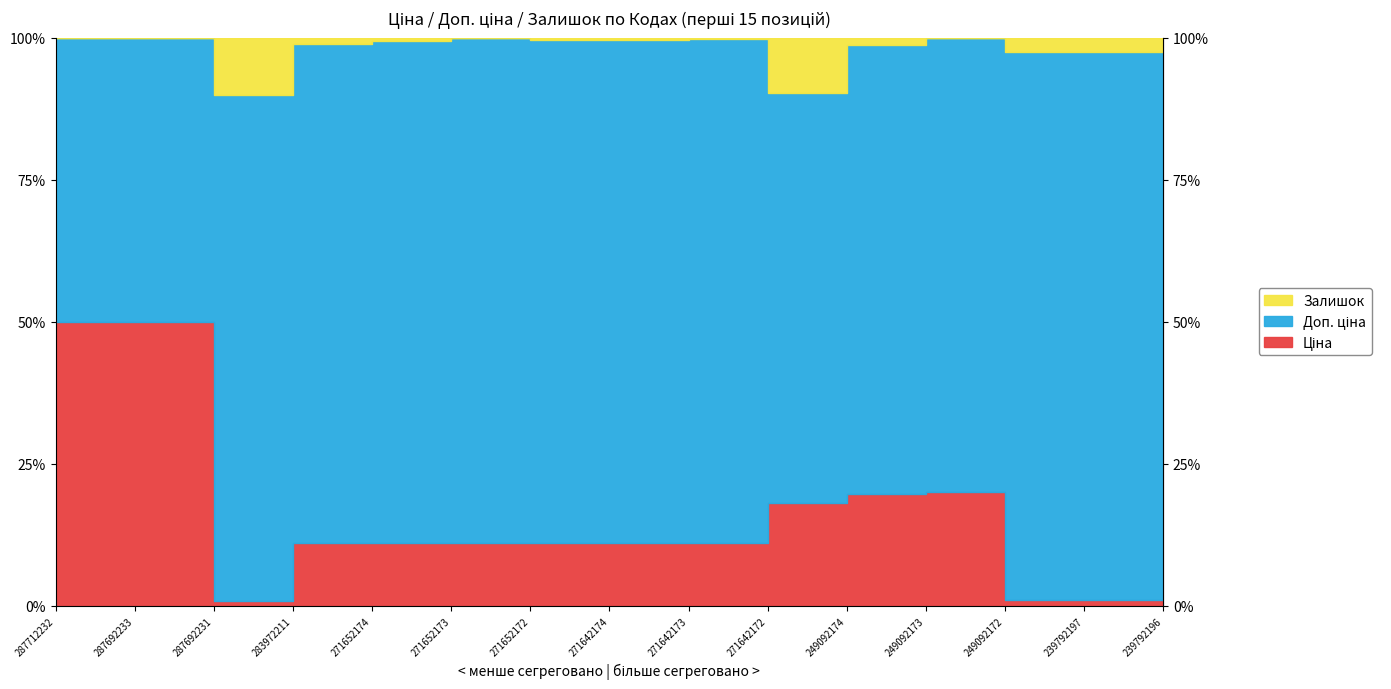

True or false: Залишок and Доп. ціна cross at least once.

False